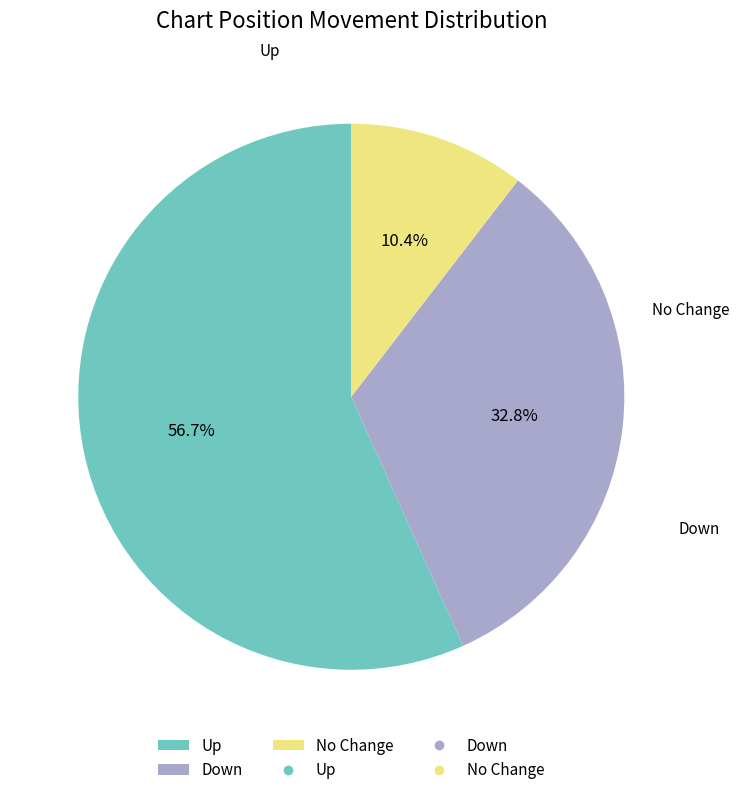

How many slices are in this pie chart?

3